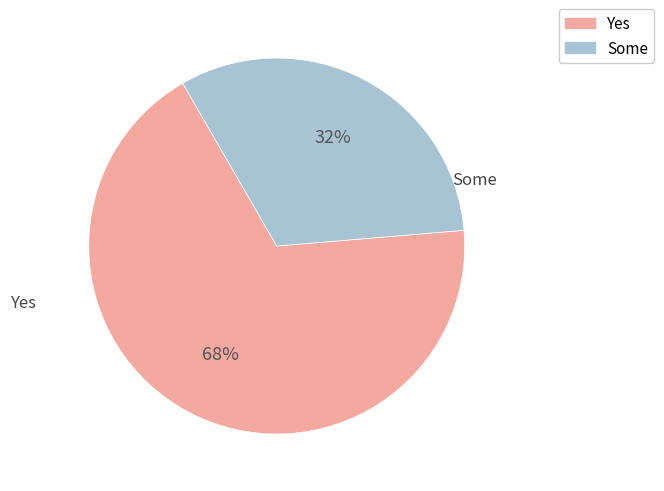

To the nearest percent, what is the average slice percentage?

50%